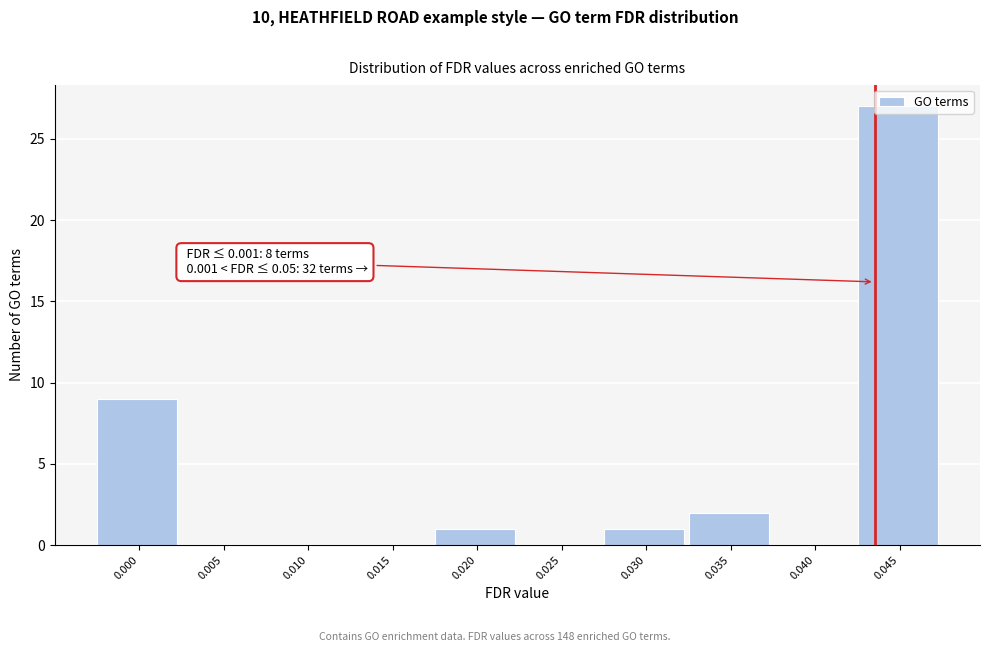

What is the sum of all values?

40